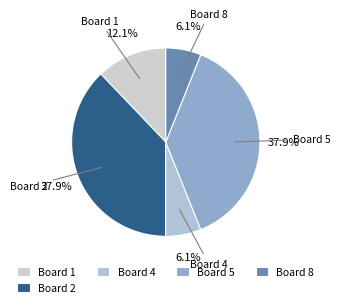

Count the number of slices in the pie.

5